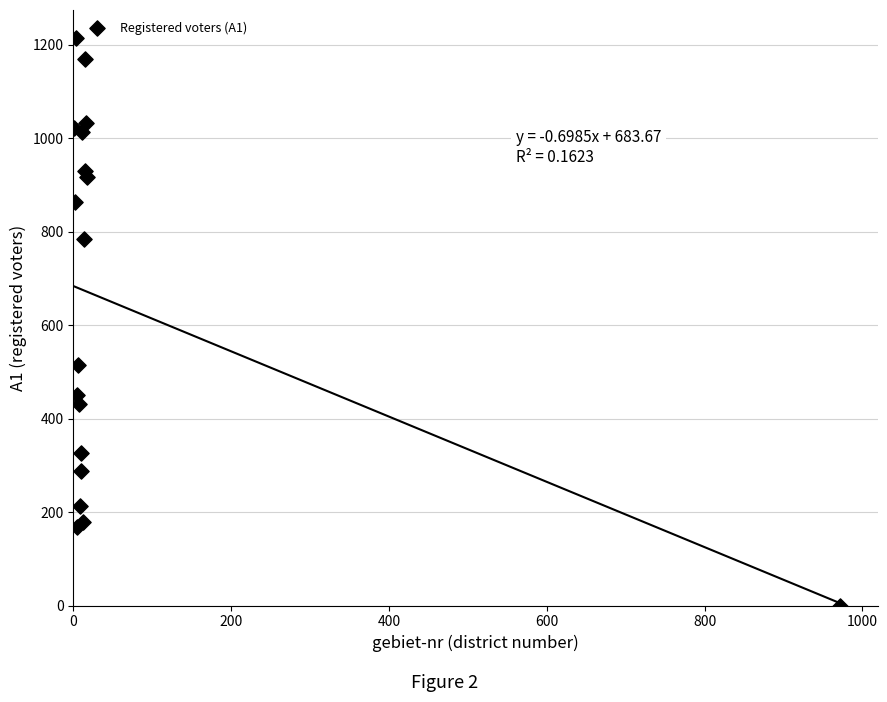

What Y value in the scatter plot is closest to 607?

514